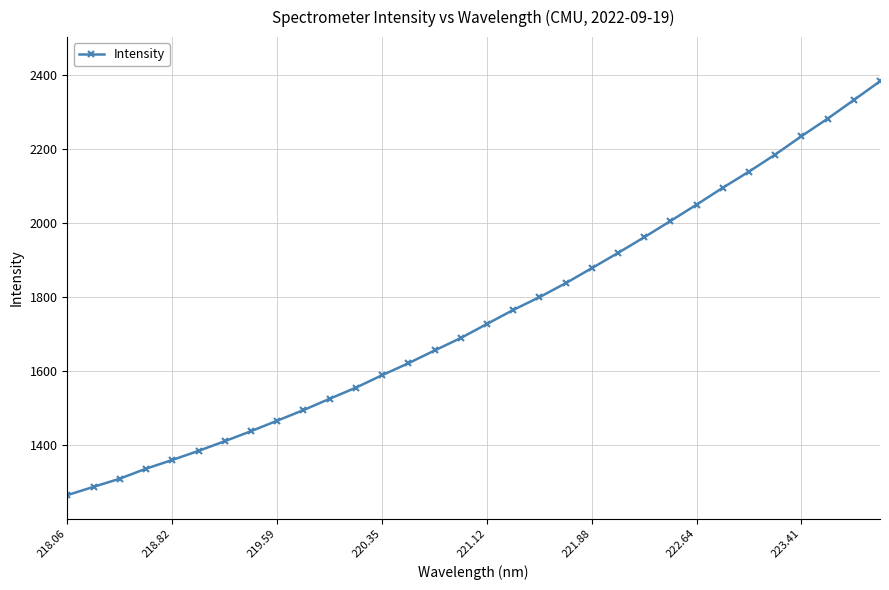

What is the difference between the maximum and minimum values?

1116.6